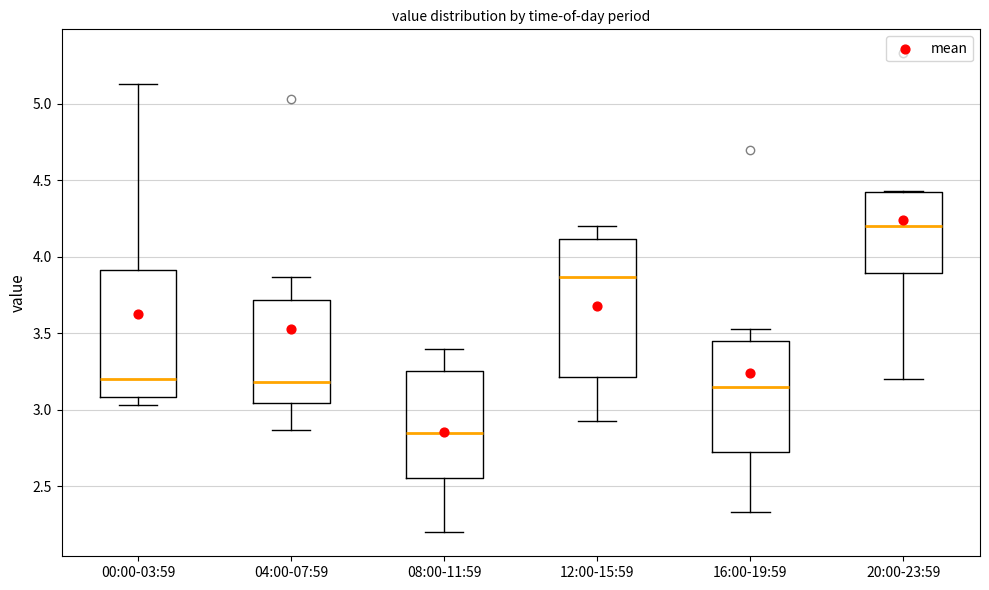

Where does the median line of the box for 20:00-23:59 sit on the y-axis? The values are not printed on the chart, so give them approximately, as read against the axis.

4.20